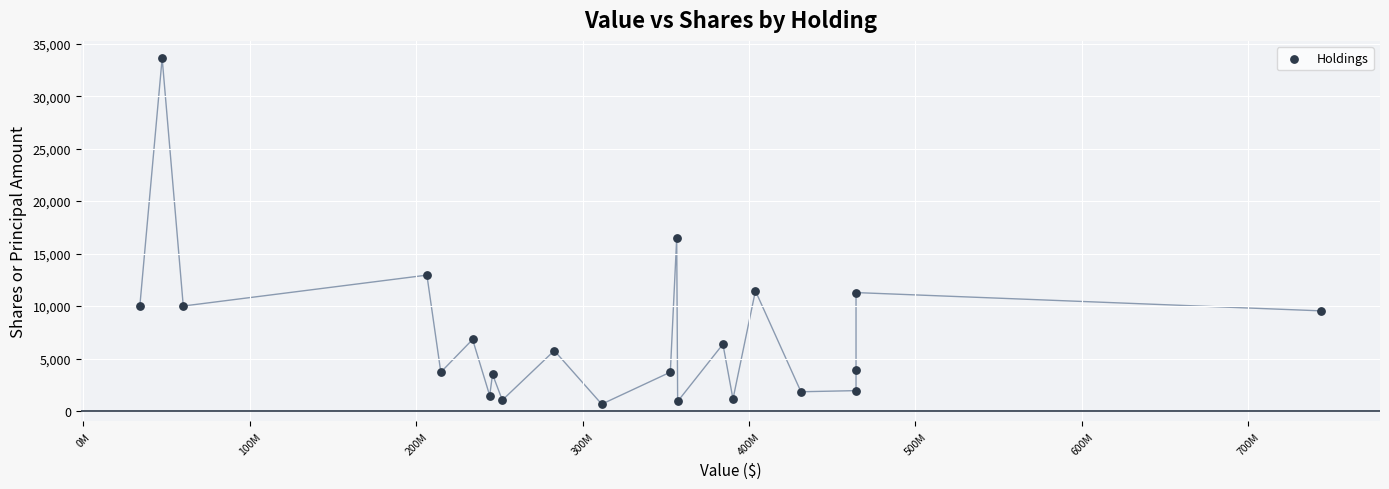

What Y value in the scatter plot is closest to 17135?

16461